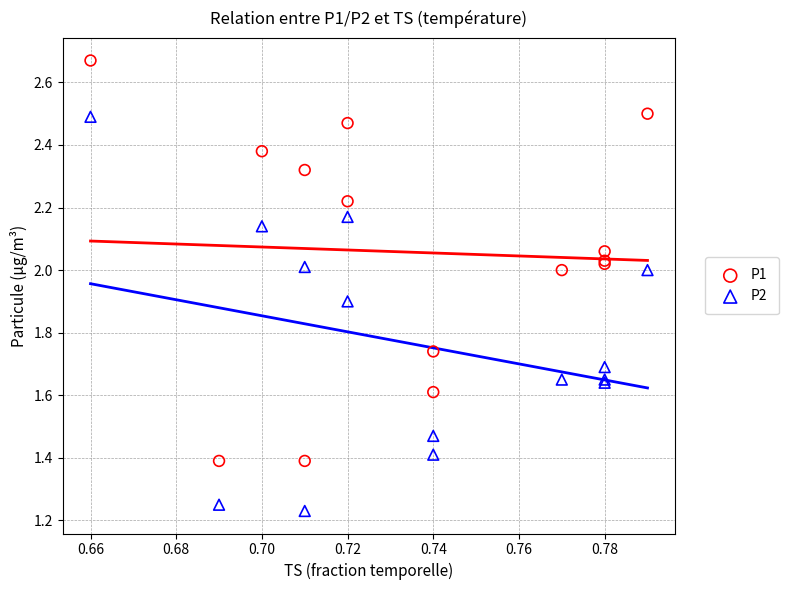

Which series contains the highest Y value?

P1